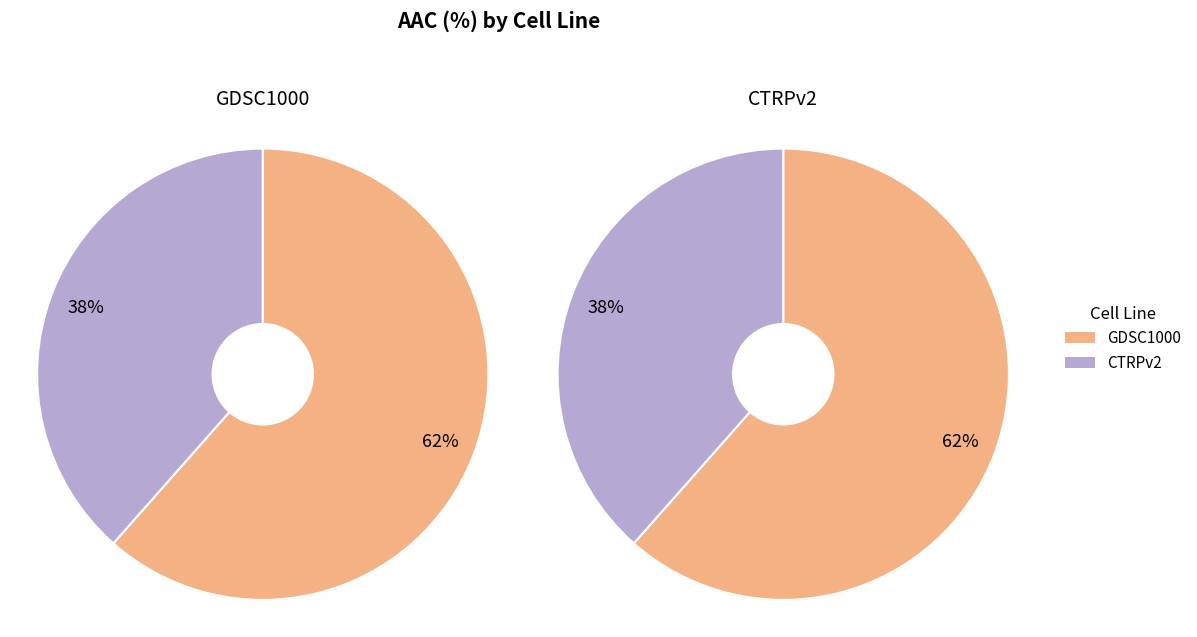

How much of the chart is everything except GDSC1000?

38.5%